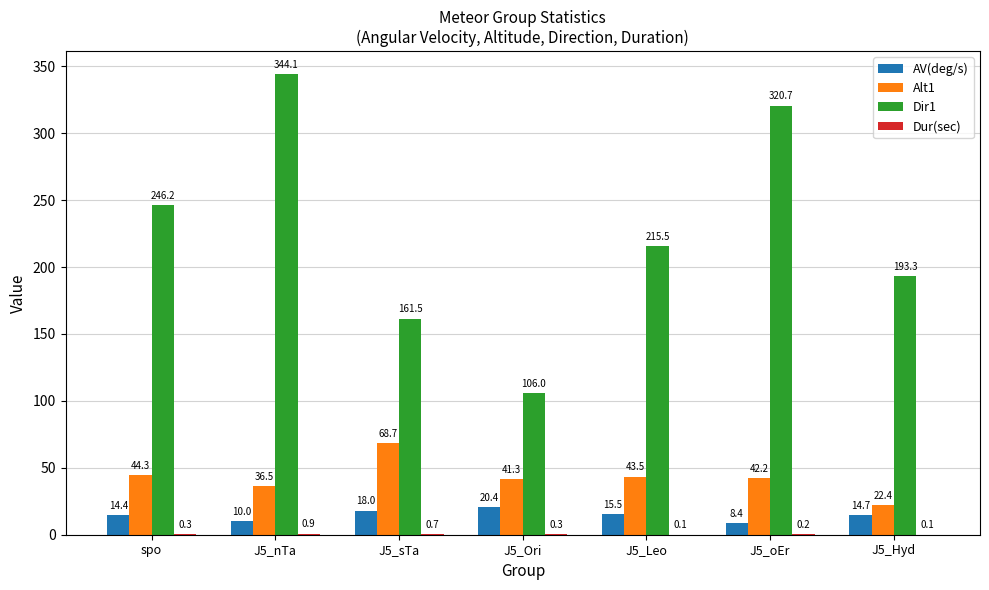

Is it true that Dir1 equals 147.7 at J5_oEr?

False